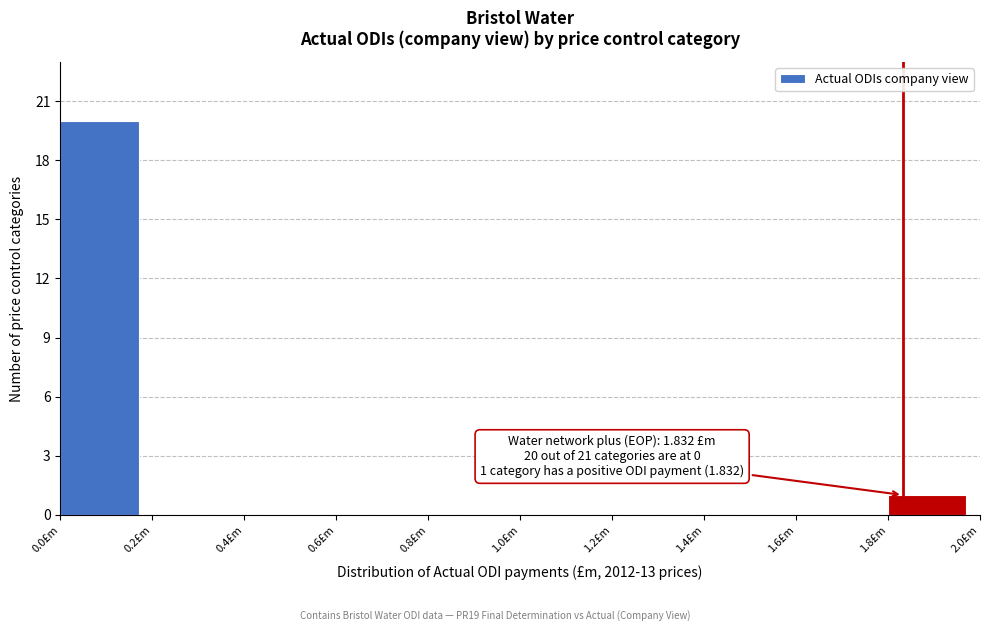

Which range on the x-axis has the tallest bar?

0.0 to 0.2